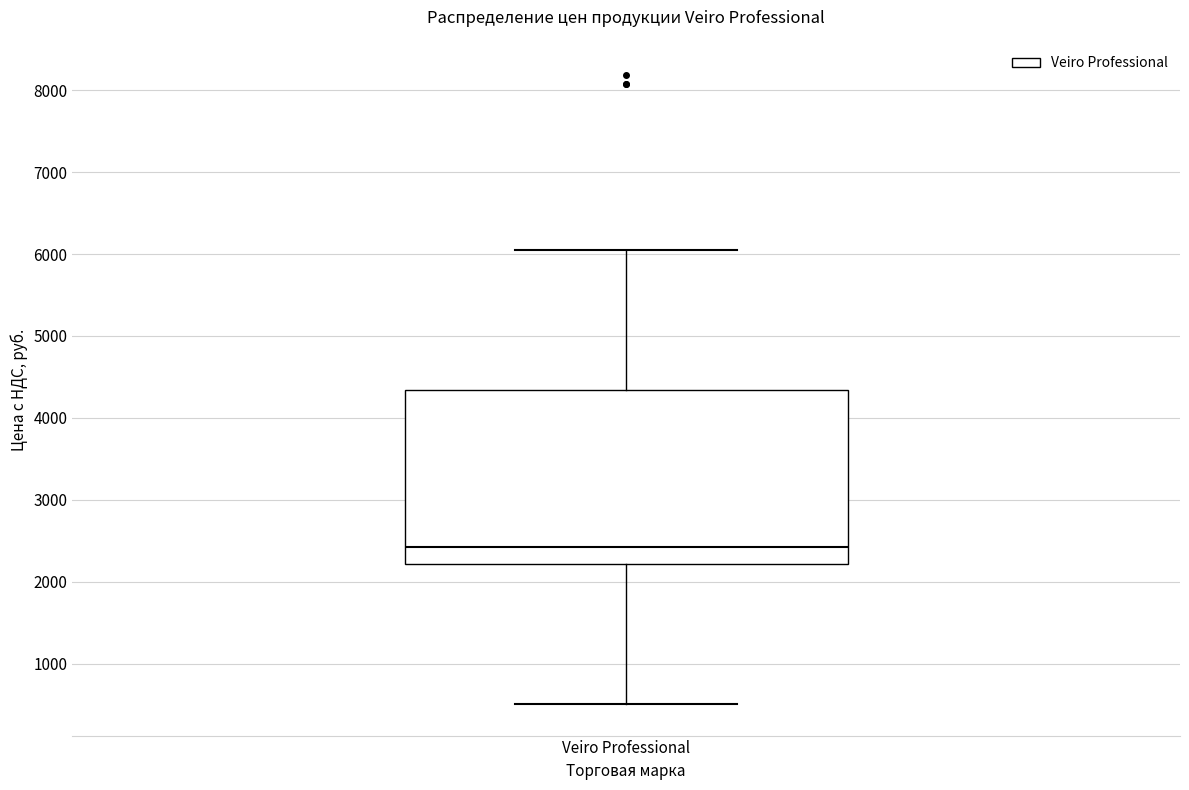

Transcribe this box plot: give where the median line is, the range the box spans, and where the two whiskers end, as read against the y-axis. The values are not printed on the chart, so give them approximately, as read against the axis.

median 2400, box 2200 to 4300, whiskers 500 to 6100